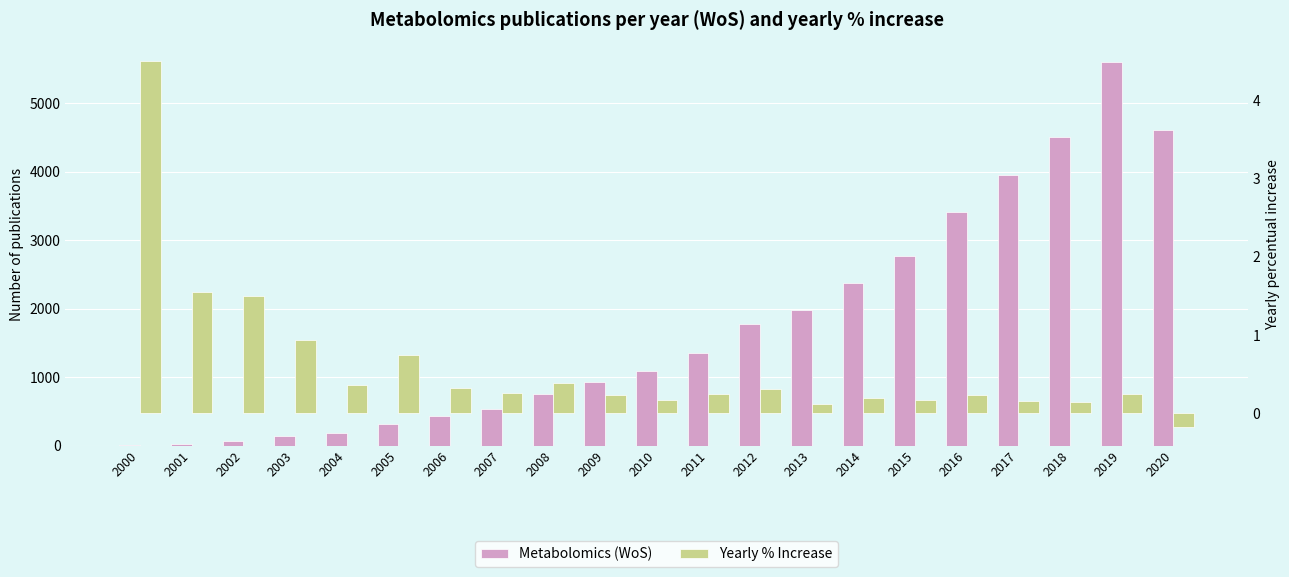

What is the difference between the maximum and minimum values in the Yearly % Increase series?

4.7